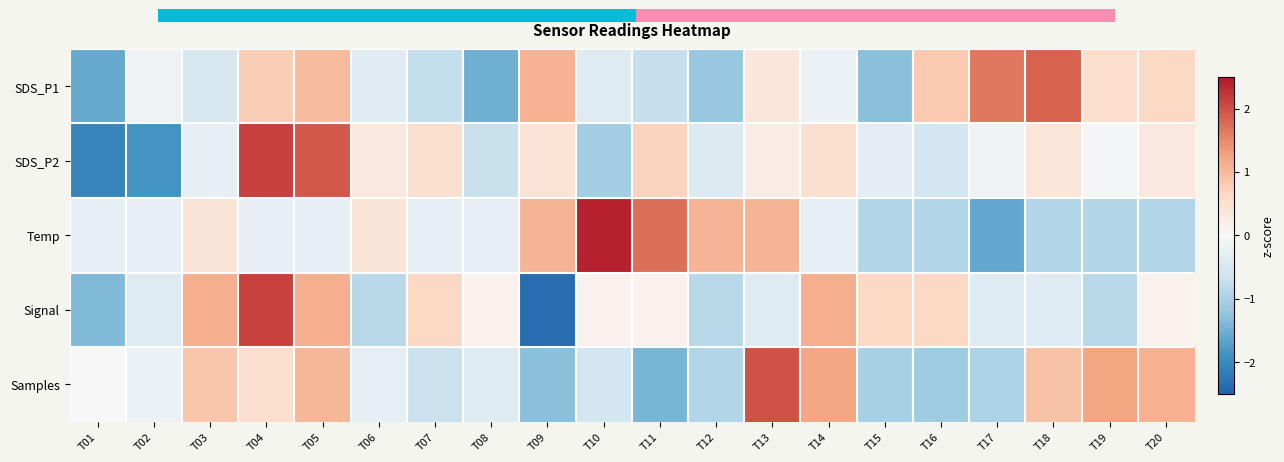

Reading right to left, list all the values displayed in this chart.

SDS_P1: T20=0.6	T19=0.5	T18=1.8	T17=1.6	T16=0.8	T15=-1.3	T14=-0.2	T13=0.4	T12=-1.2	T11=-0.7	T10=-0.4	T09=1.1	T08=-1.5	T07=-0.7	T06=-0.4	T05=1.0	T04=0.8	T03=-0.5	T02=-0.1	T01=-1.6
SDS_P2: T20=0.3	T19=-0.1	T18=0.4	T17=-0.1	T16=-0.6	T15=-0.3	T14=0.5	T13=0.3	T12=-0.4	T11=0.7	T10=-1.1	T09=0.4	T08=-0.7	T07=0.5	T06=0.3	T05=1.9	T04=2.1	T03=-0.3	T02=-1.9	T01=-2.1
Temp: T20=-0.9	T19=-0.9	T18=-0.9	T17=-1.6	T16=-0.9	T15=-0.9	T14=-0.3	T13=1.1	T12=1.1	T11=1.7	T10=2.4	T09=1.1	T08=-0.3	T07=-0.3	T06=0.4	T05=-0.3	T04=-0.3	T03=0.4	T02=-0.3	T01=-0.3
Signal: T20=0.1	T19=-0.9	T18=-0.4	T17=-0.4	T16=0.6	T15=0.6	T14=1.1	T13=-0.4	T12=-0.9	T11=0.1	T10=0.1	T09=-2.4	T08=0.1	T07=0.6	T06=-0.9	T05=1.1	T04=2.1	T03=1.1	T02=-0.4	T01=-1.4
Samples: T20=1.1	T19=1.2	T18=0.9	T17=-1.0	T16=-1.1	T15=-1.0	T14=1.2	T13=2.0	T12=-0.9	T11=-1.4	T10=-0.6	T09=-1.3	T08=-0.4	T07=-0.7	T06=-0.3	T05=1.1	T04=0.5	T03=0.9	T02=-0.2	T01=-0.0